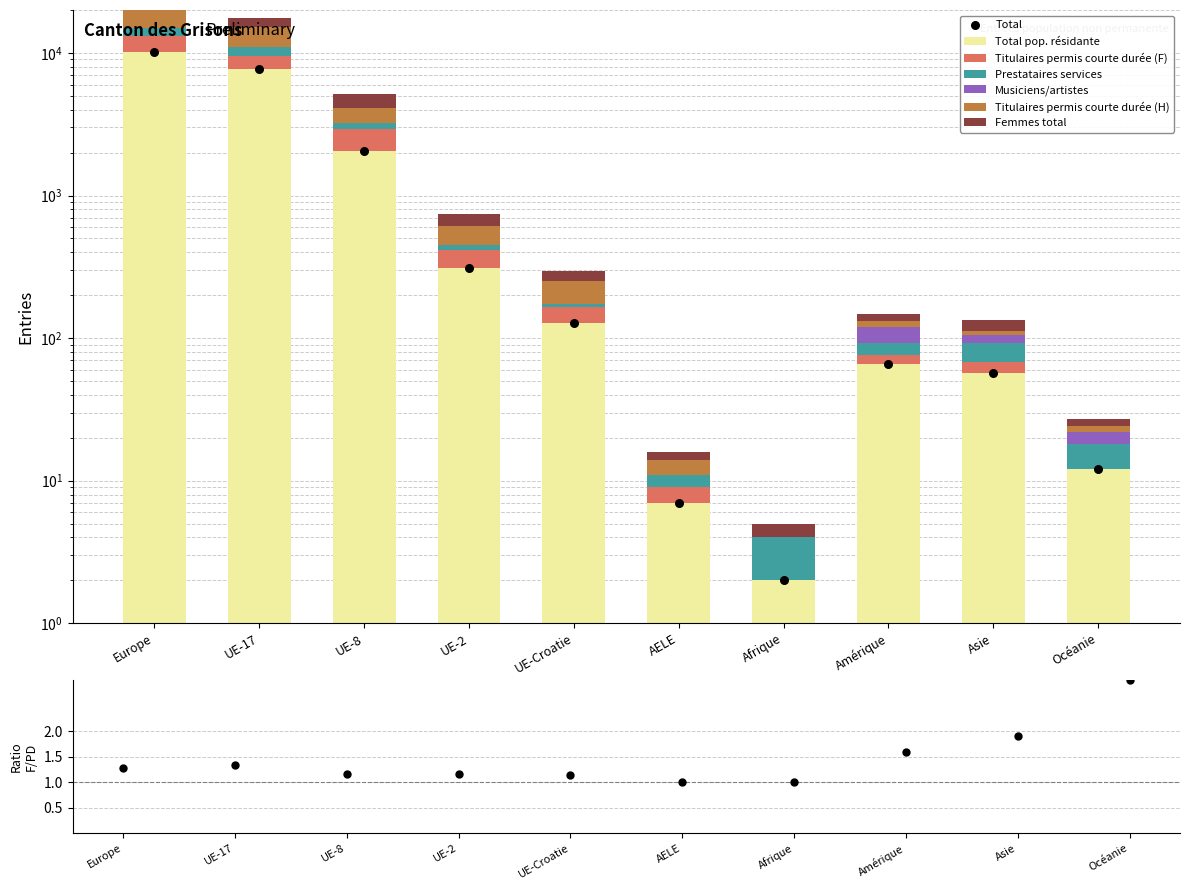

Which series has the widest spread of Y values?

Total pop. résidante